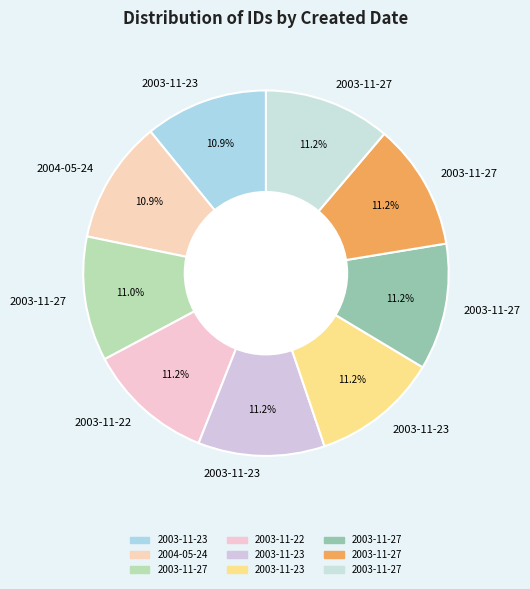

How many slices are in this pie chart?

9